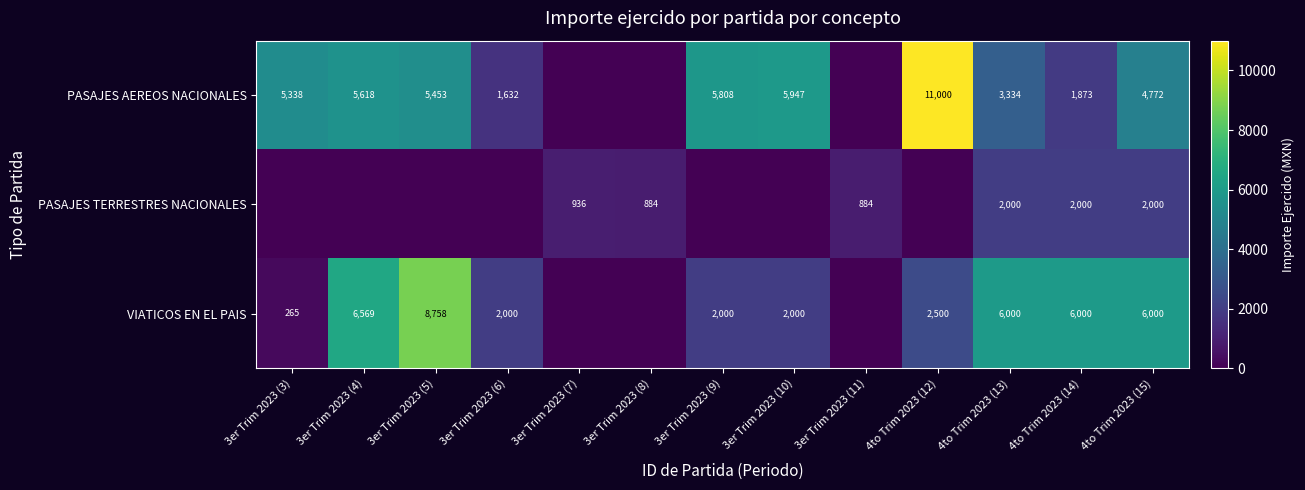

Is the value of PASAJES TERRESTRES NACIONALES at 3er Trim 2023 (8) greater than the value of PASAJES AEREOS NACIONALES at 3er Trim 2023 (4)?

No